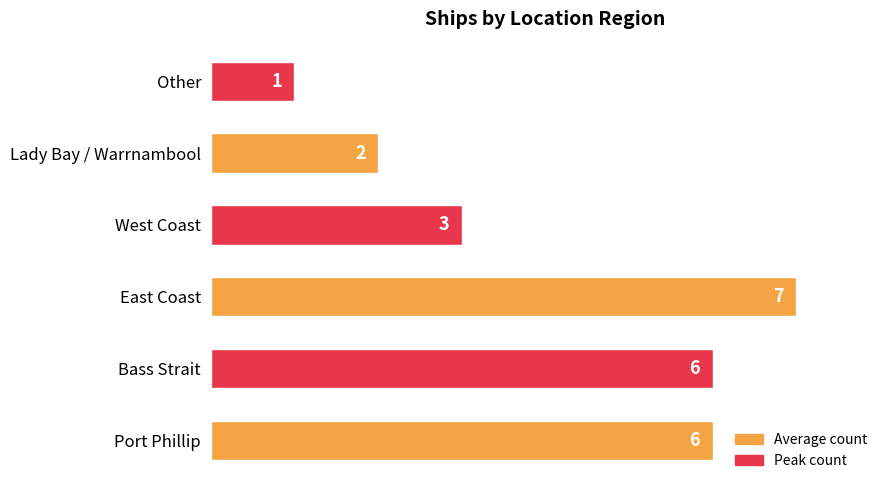

What is the smallest value displayed?

1